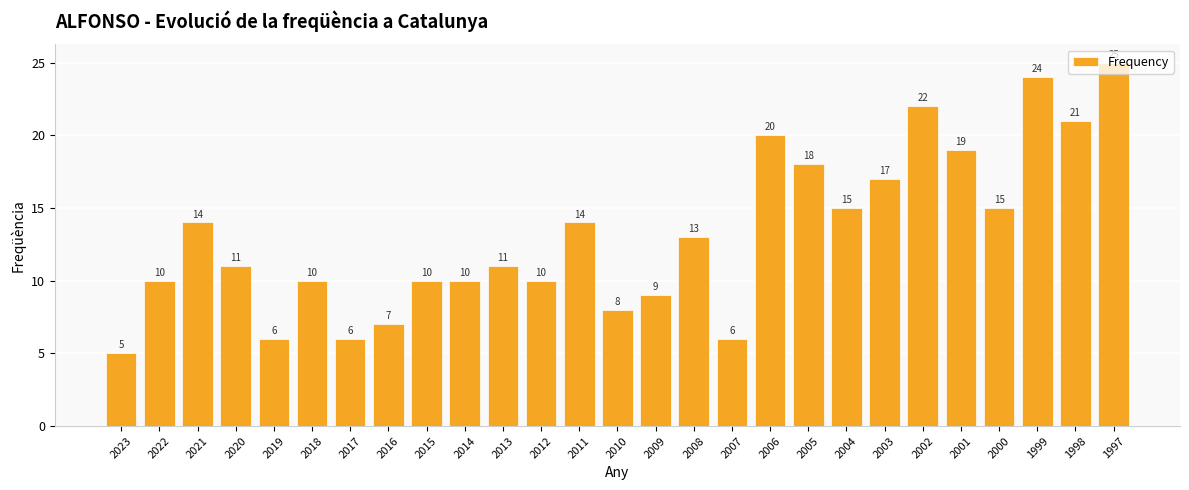

Read the value at 2023, to the nearest 5.

5